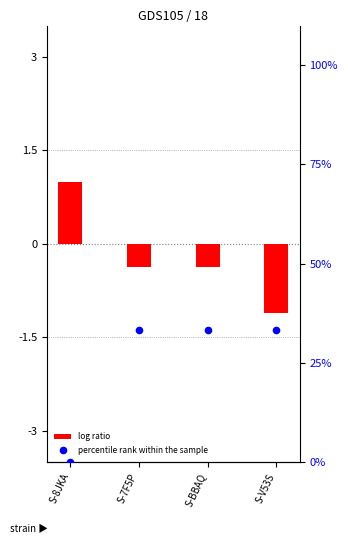

Is the value of log ratio at S-BBAQ greater than the value of percentile rank within the sample at S-7F5P?

No